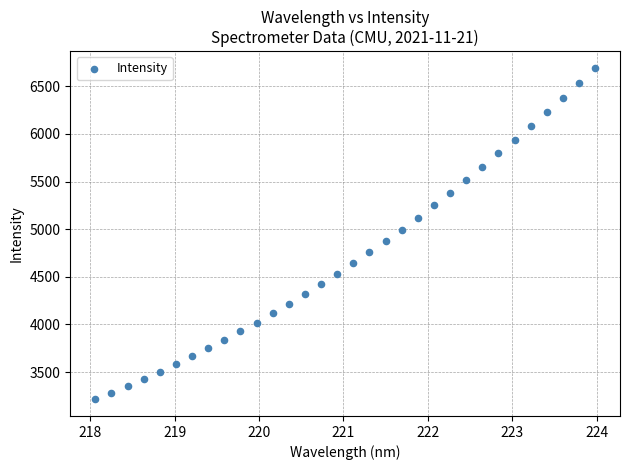

What is the range of Y values (max minus min)?

3479.7